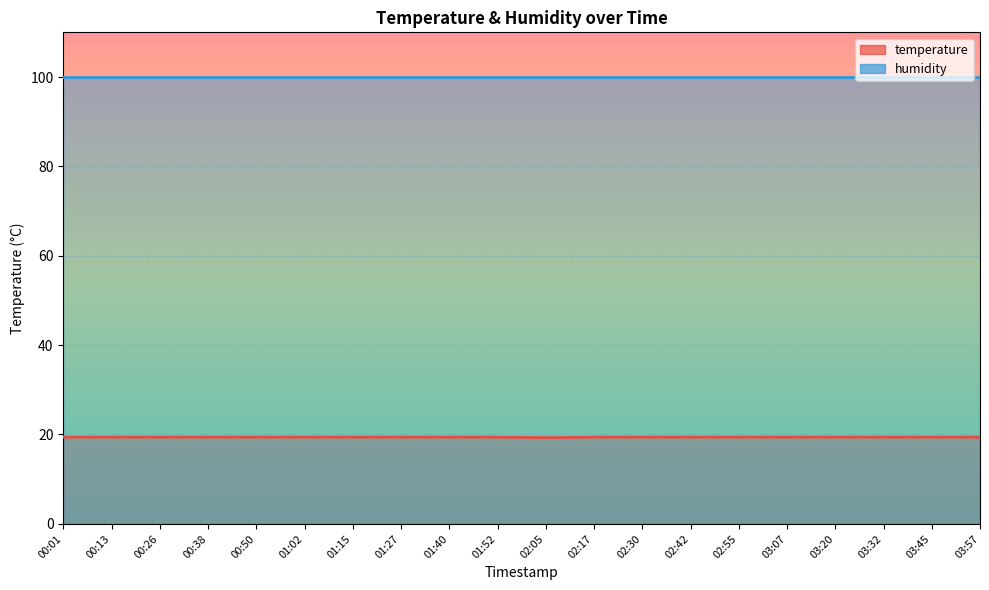

What is the label of the 8th point from the left?

01:27